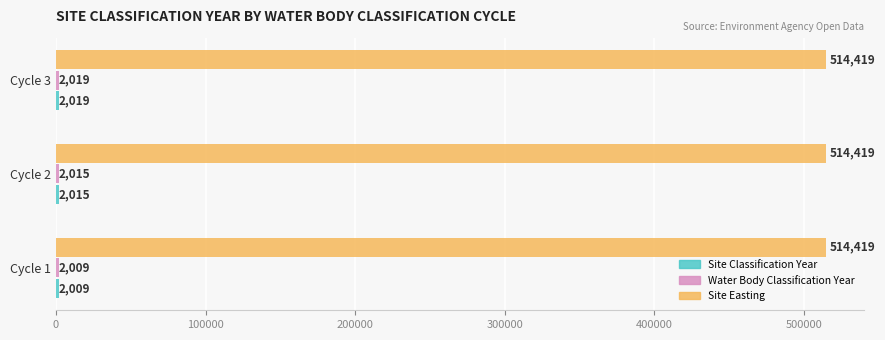

What is the smallest value displayed?

2009